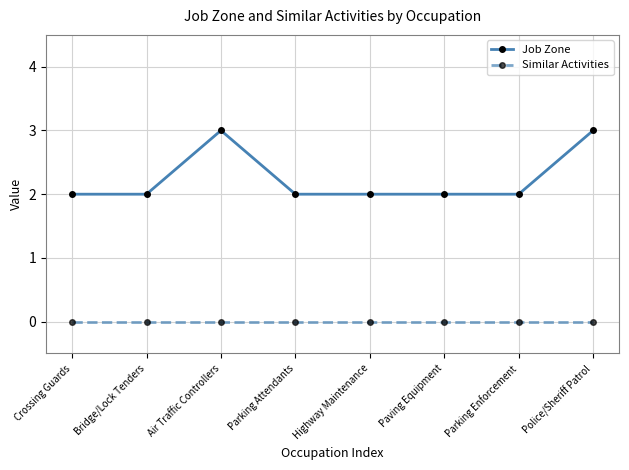

Reading left to right, list all the values displayed in this chart.

Job Zone: Crossing Guards=2	Bridge/Lock Tenders=2	Air Traffic Controllers=3	Parking Attendants=2	Highway Maintenance=2	Paving Equipment=2	Parking Enforcement=2	Police/Sheriff Patrol=3
Similar Activities: Crossing Guards=0	Bridge/Lock Tenders=0	Air Traffic Controllers=0	Parking Attendants=0	Highway Maintenance=0	Paving Equipment=0	Parking Enforcement=0	Police/Sheriff Patrol=0